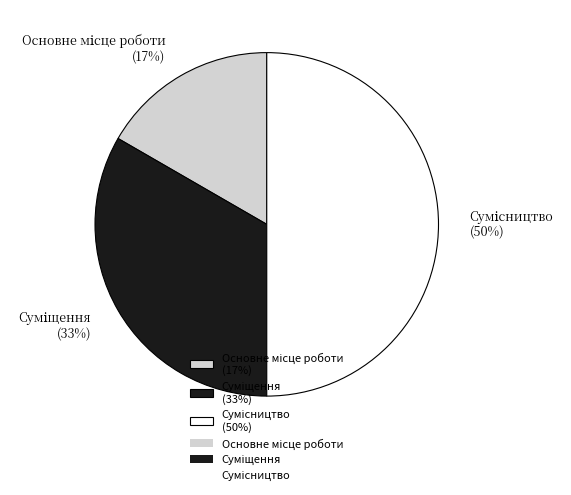

To the nearest percent, what is the difference between the largest and smallest slice percentages?

33%